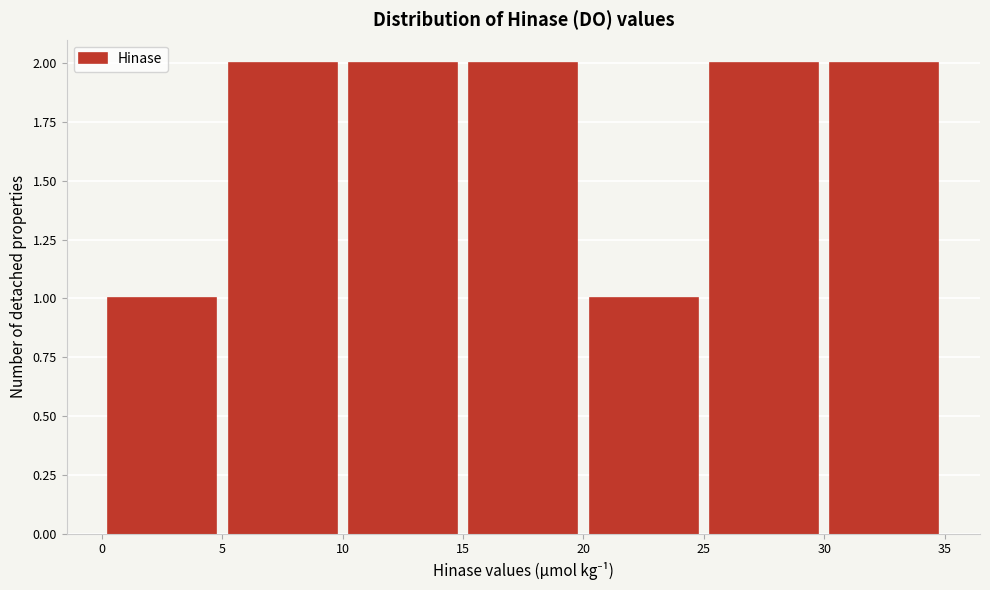

Reading left to right, transcribe this chart: for each bar, give the range it covers on the x-axis and its height. The values are not printed on the chart, so give them approximately, as read against the axis.

0 to 5: 1
5 to 10: 2
10 to 15: 2
15 to 20: 2
20 to 25: 1
25 to 30: 2
30 to 35: 2